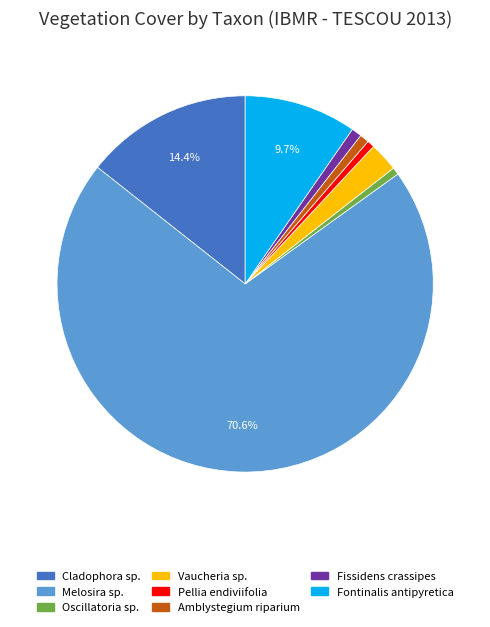

True or false: Fissidens crassipes accounts for 1% of the total.

True